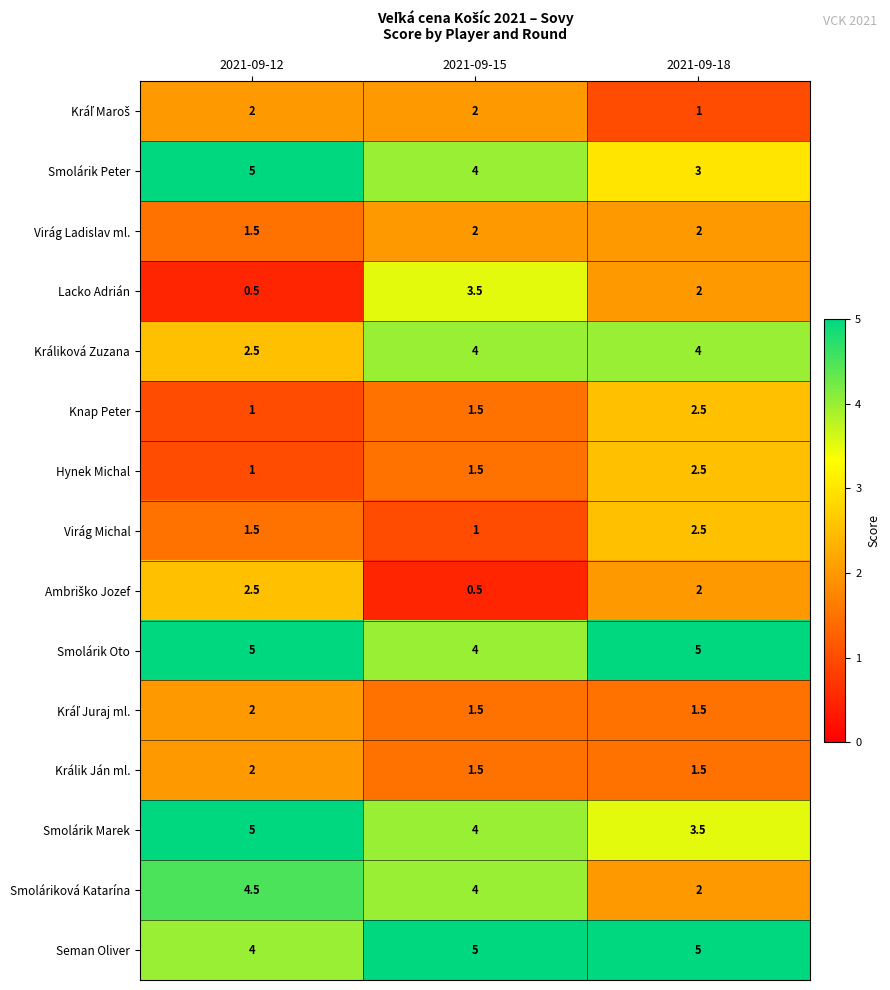

What is the sum of all Králik Ján ml. values?

5.0